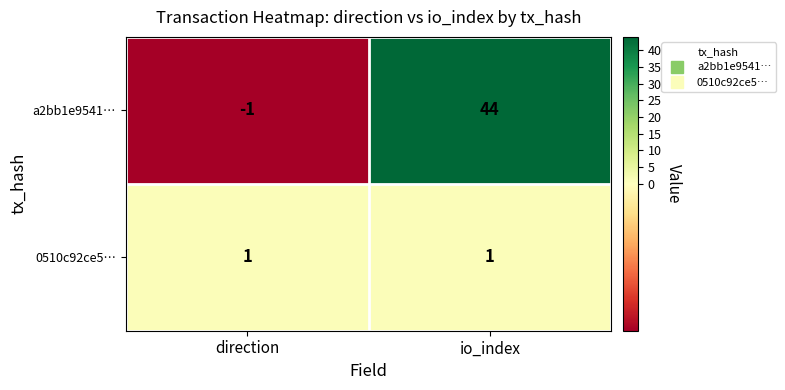

What is the average value of the a2bb1e9541… series?

22